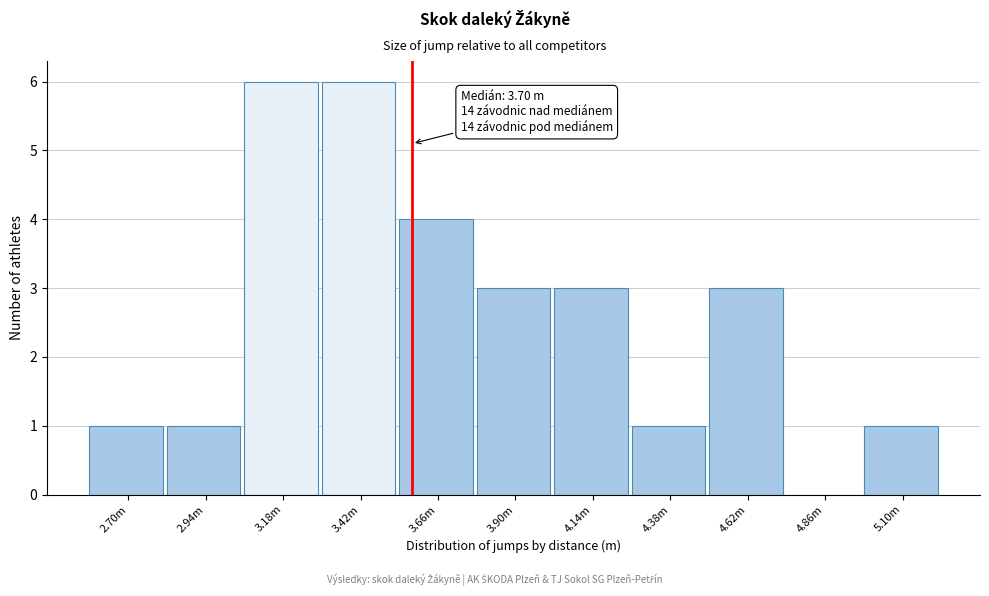

Reading left to right, transcribe all the data shown in this chart.

2.70m=1	2.94m=1	3.18m=6	3.42m=6	3.66m=4	3.90m=3	4.14m=3	4.38m=1	4.62m=3	4.86m=0	5.10m=1